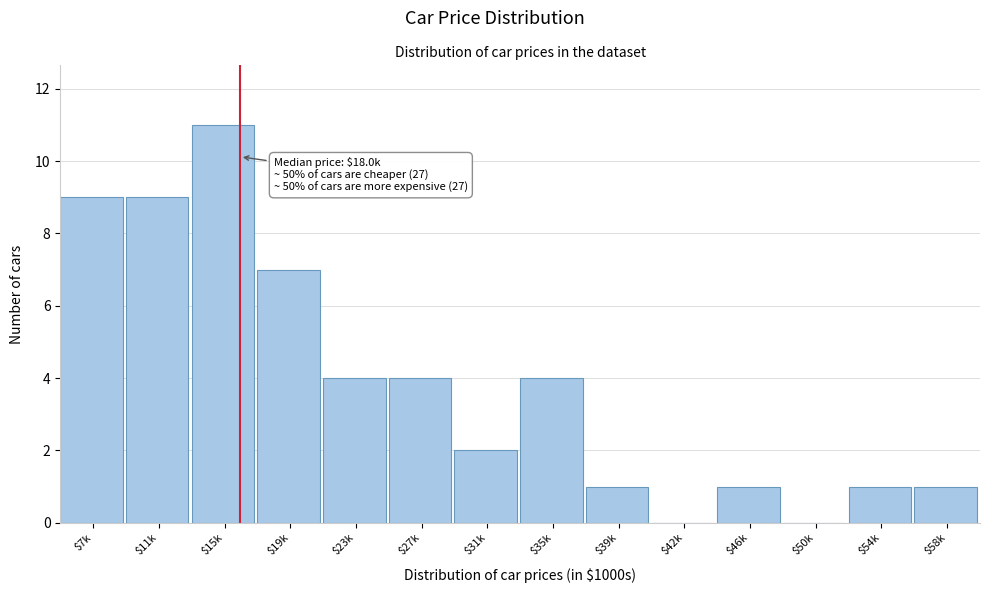

What is the sum of all values?

54